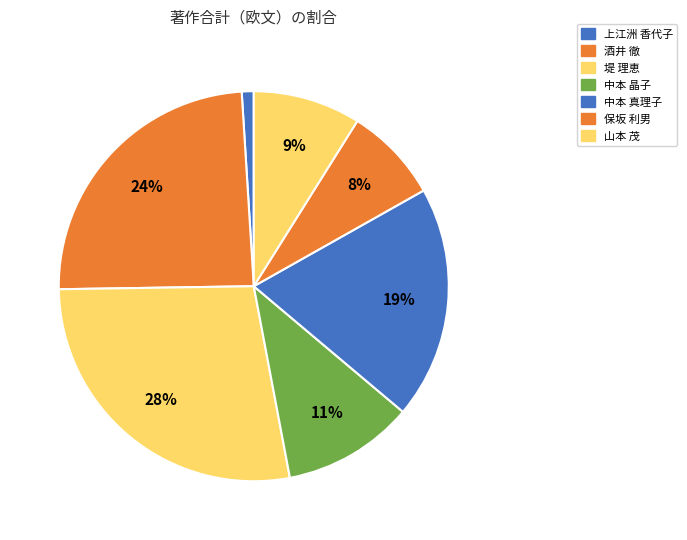

What is the change in value from 上江洲 香代子 to 中本 真理子?

+37